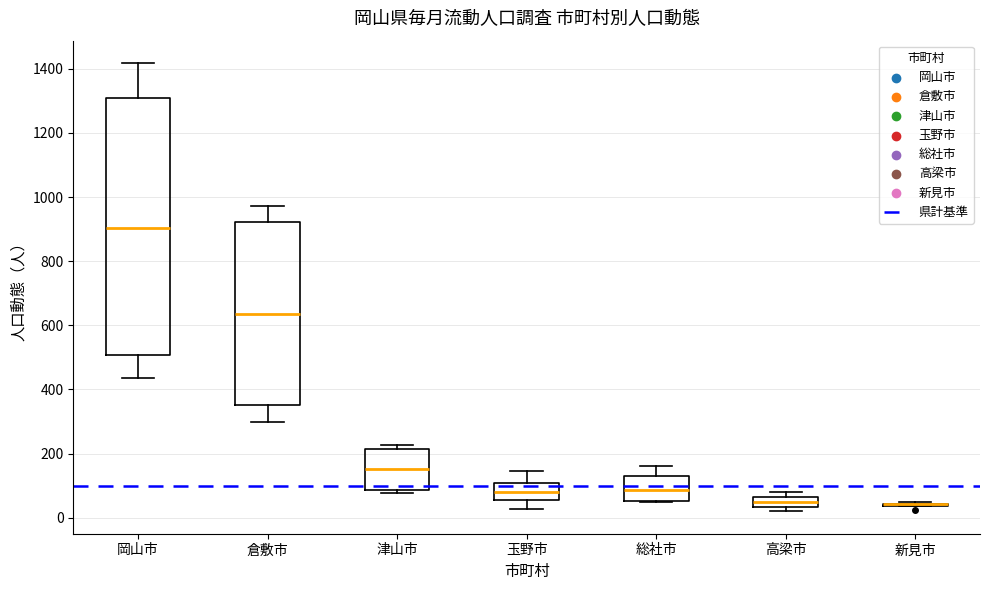

Which box is the tallest, from its lower edge to its upper edge?

岡山市